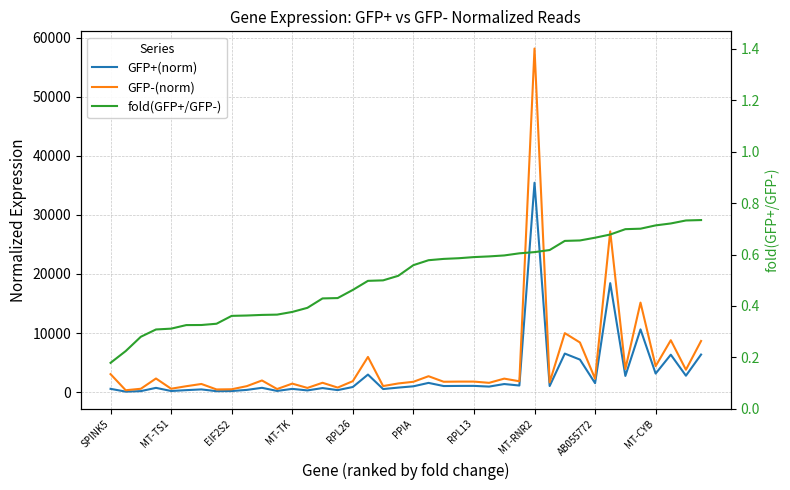

Is the value of GFP+(norm) at 27 greater than the value of fold(GFP+/GFP-) at RPL13?

Yes